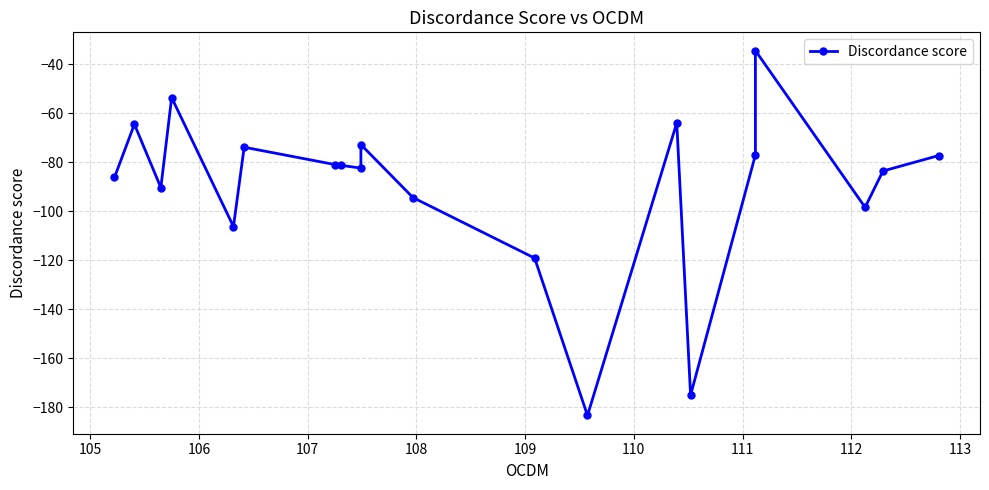

Count the number of values greater than -81.

8